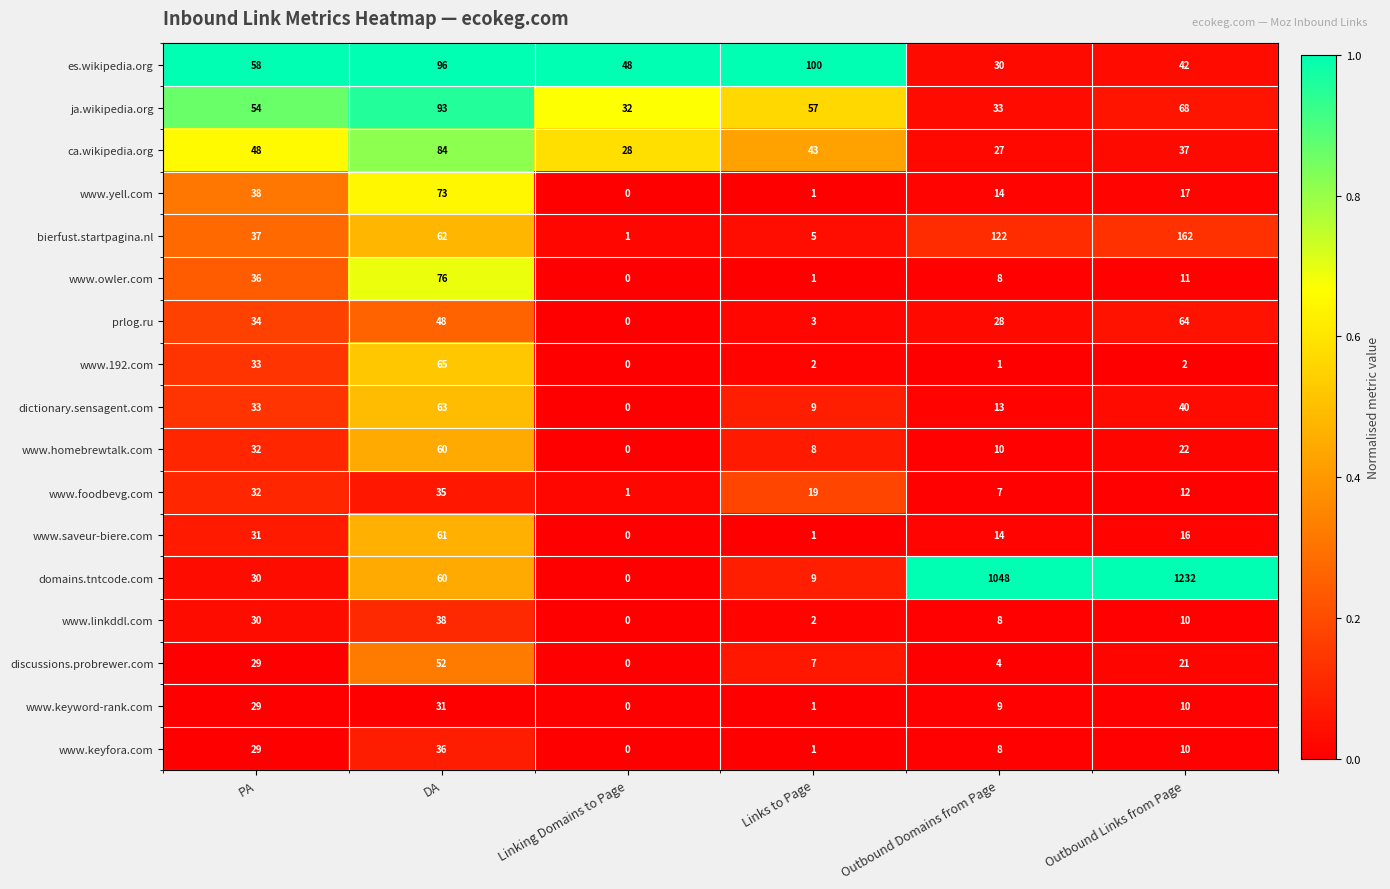

List the labels in order of dictionary.sensagent.com value, largest first.

DA, Outbound Links from Page, PA, Outbound Domains from Page, Links to Page, Linking Domains to Page